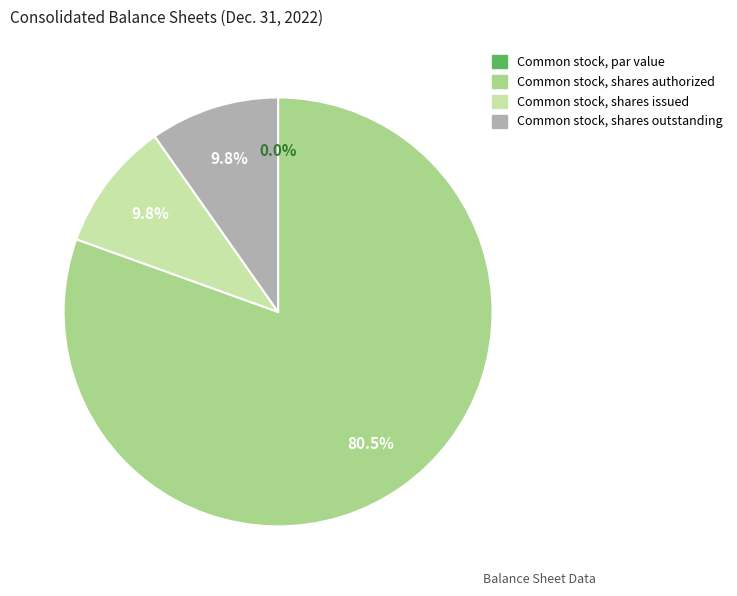

Which category has the smallest portion of the pie?

Common stock, par value